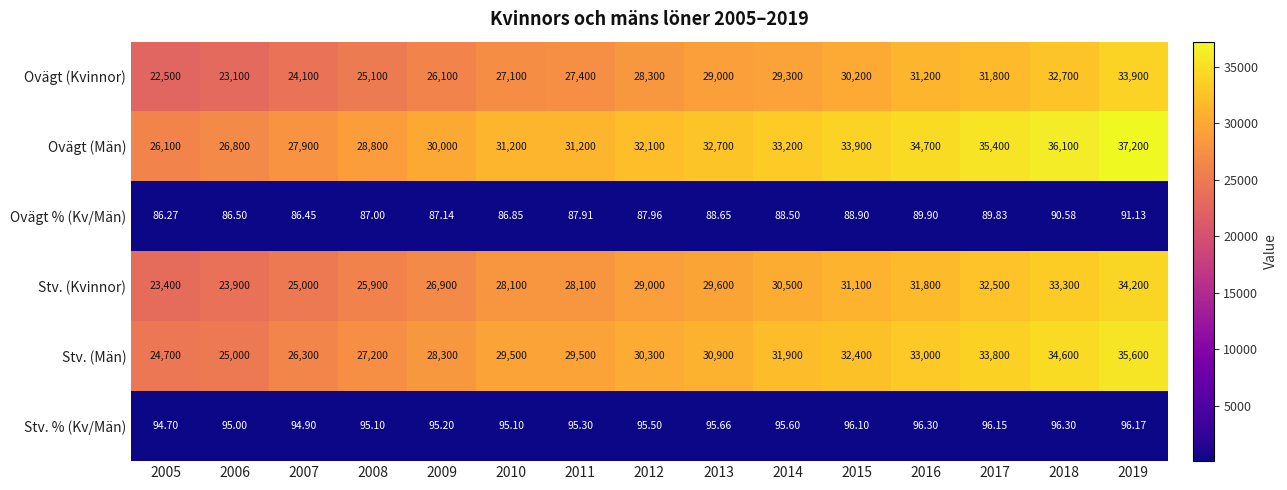

At how many categories does at least one series exceed 28490?

12